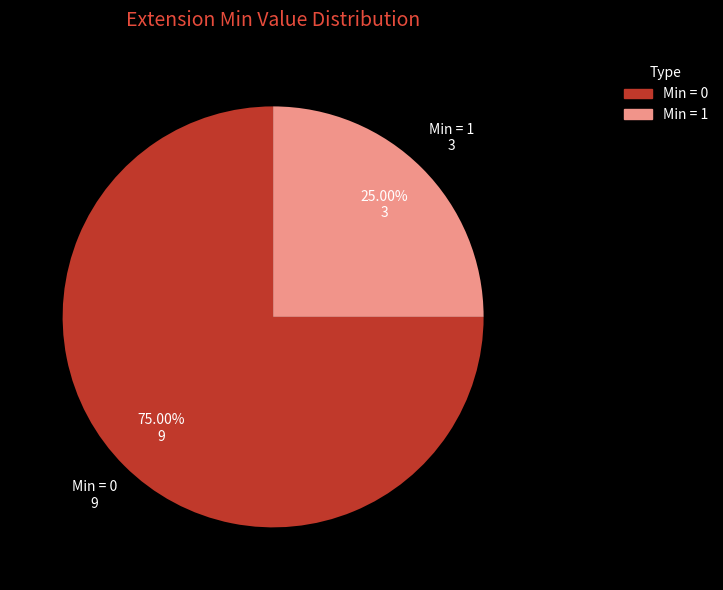

Is there a majority slice in this chart?

Yes